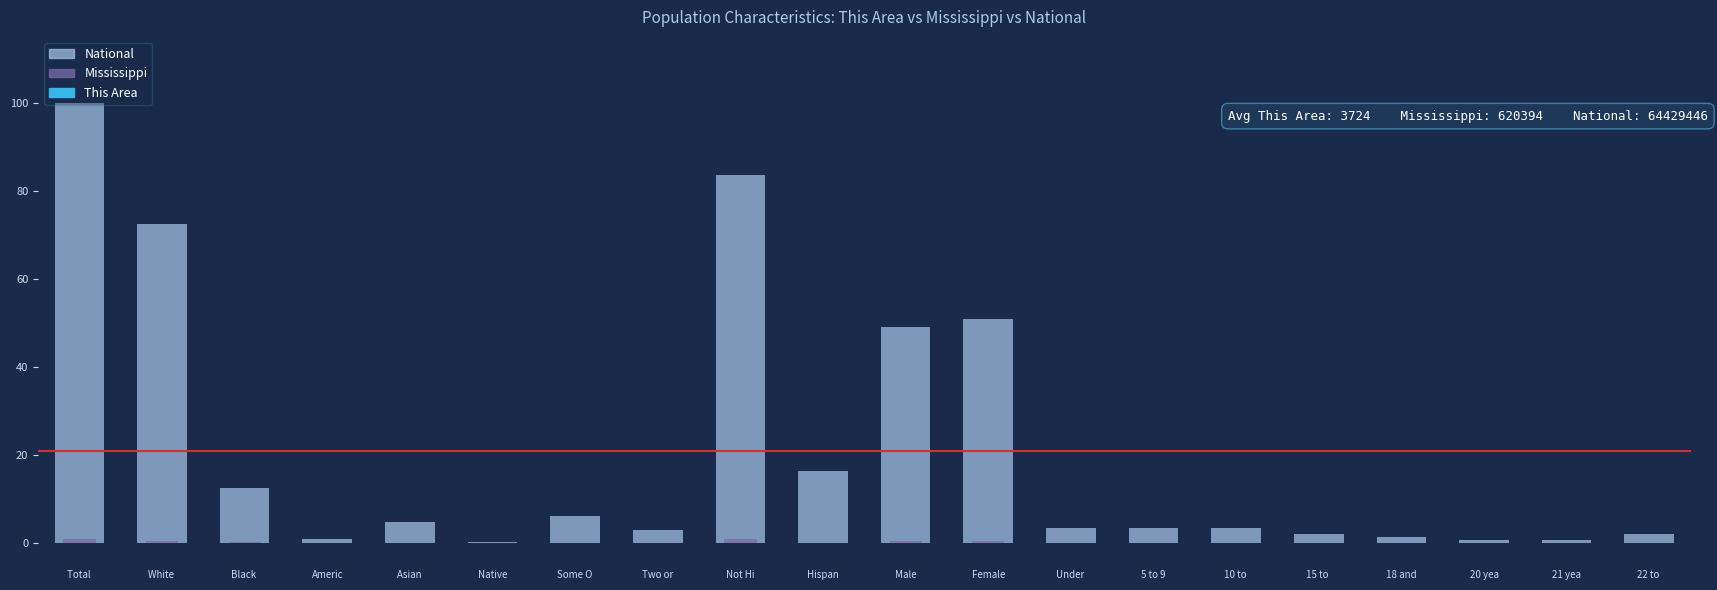

Read the National value at Native.

0.2